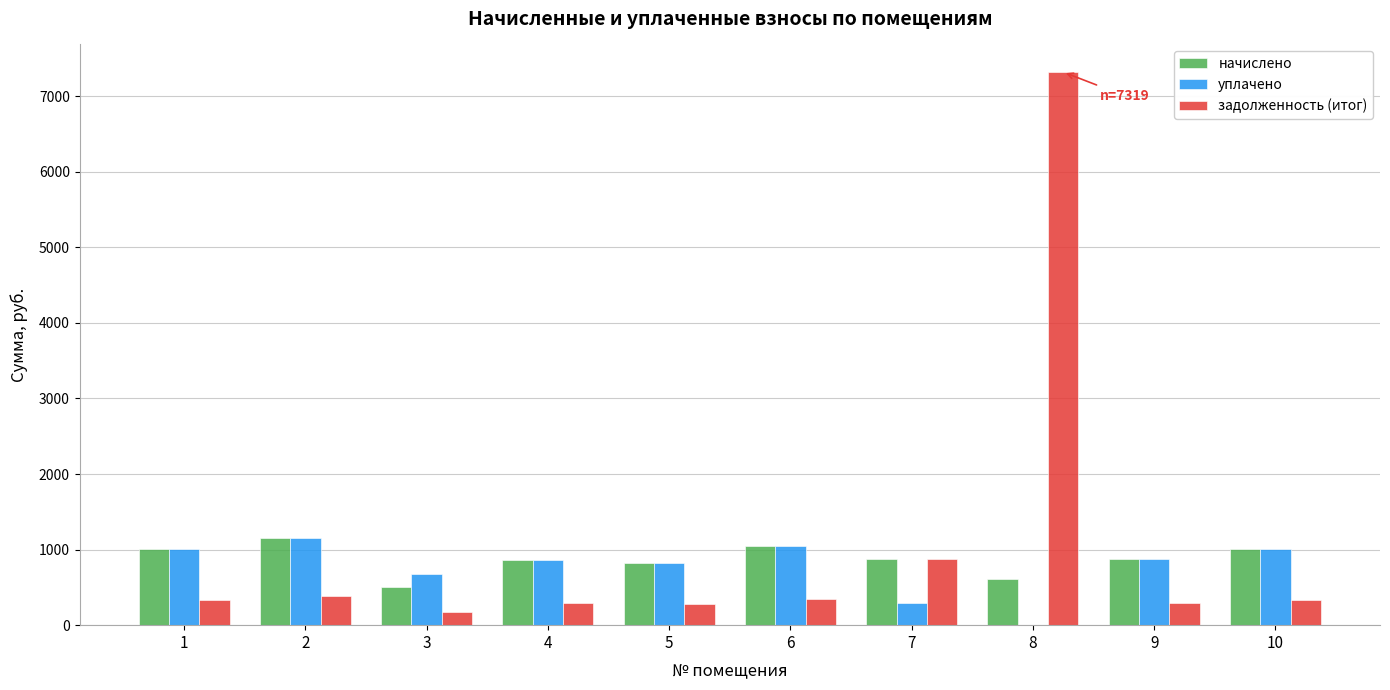

What is the maximum value shown in the chart?

7319.3